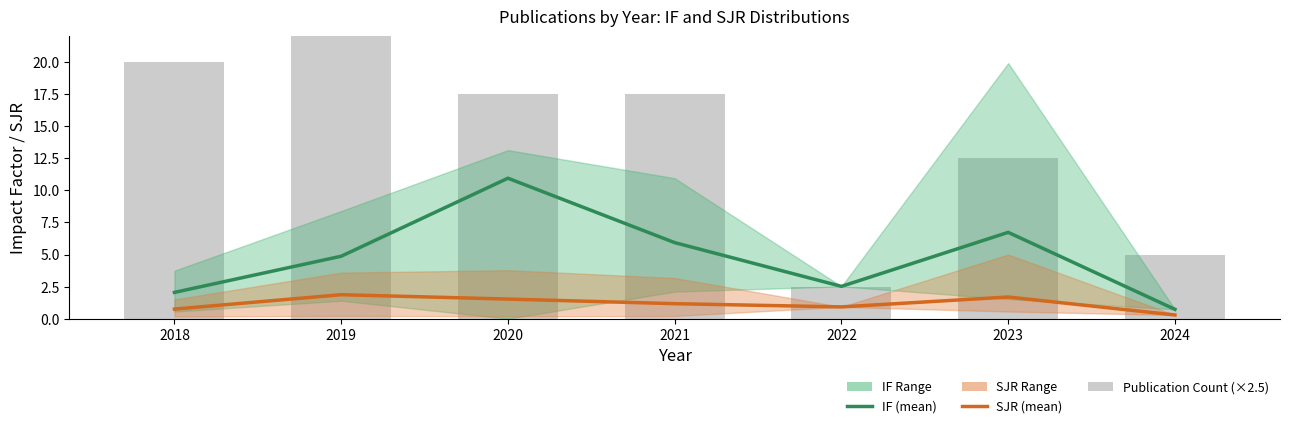

What is the approximate value of IF (mean) at 2018?

2.0